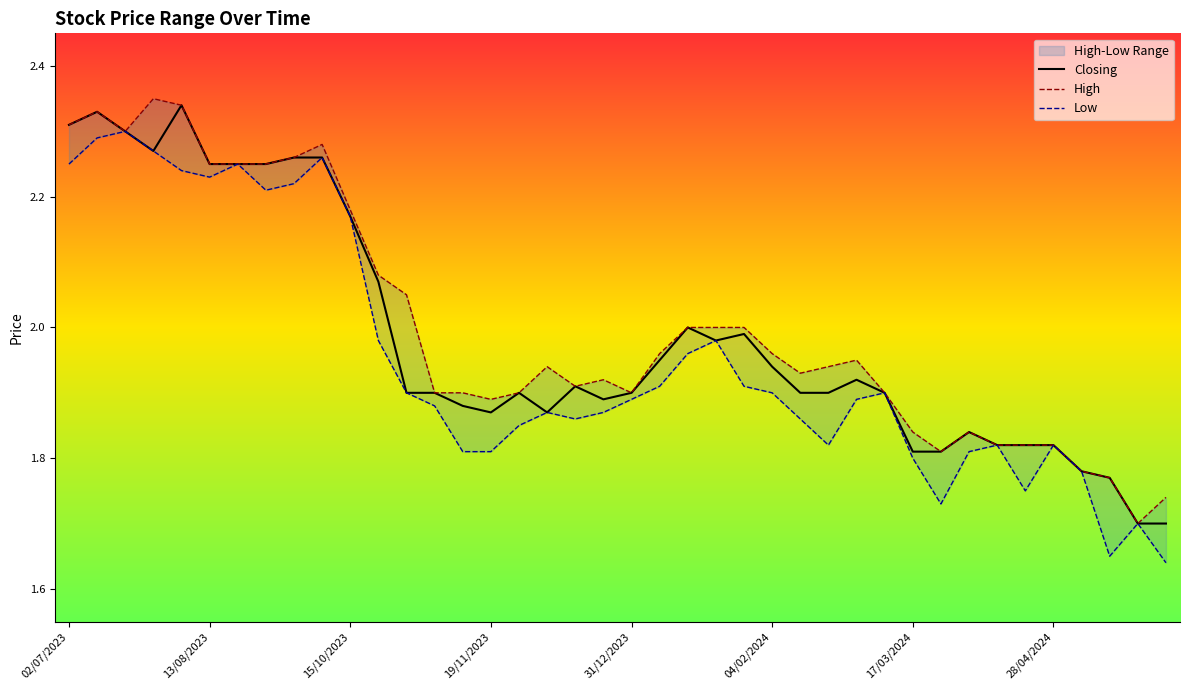

What is the sum of all Low values?

78.0